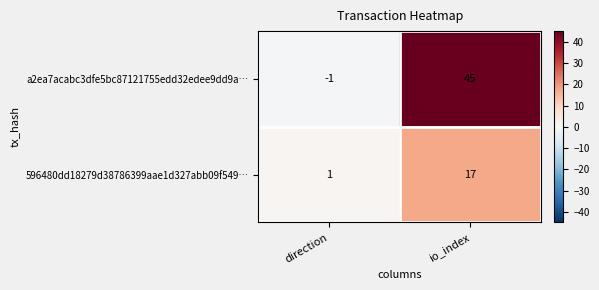

Rank the series by their average value, from lowest to highest.

596480dd18279d38786399aae1d327abb09f549…, a2ea7acabc3dfe5bc87121755edd32edee9dd9a…